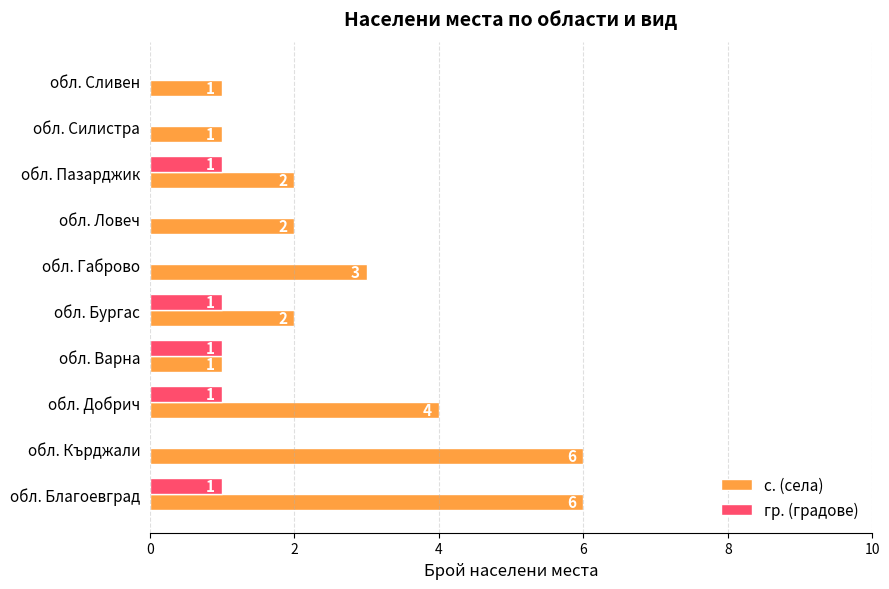

What is the maximum value shown in the chart?

6